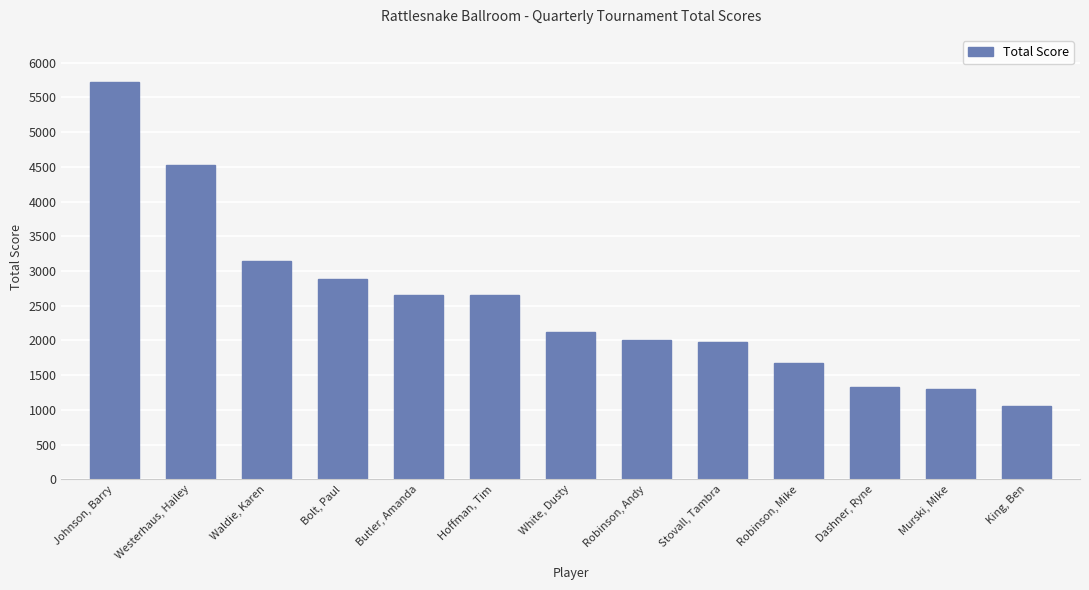

At which category does the chart reach its minimum across all series?

King, Ben